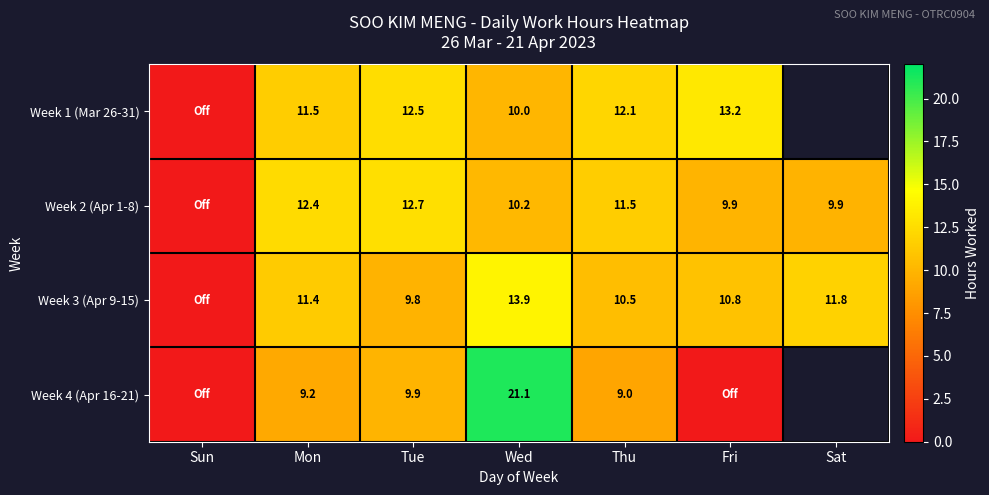

At Thu, list the series in order from largest to smallest.

Week 1 (Mar 26-31), Week 2 (Apr 1-8), Week 3 (Apr 9-15), Week 4 (Apr 16-21)